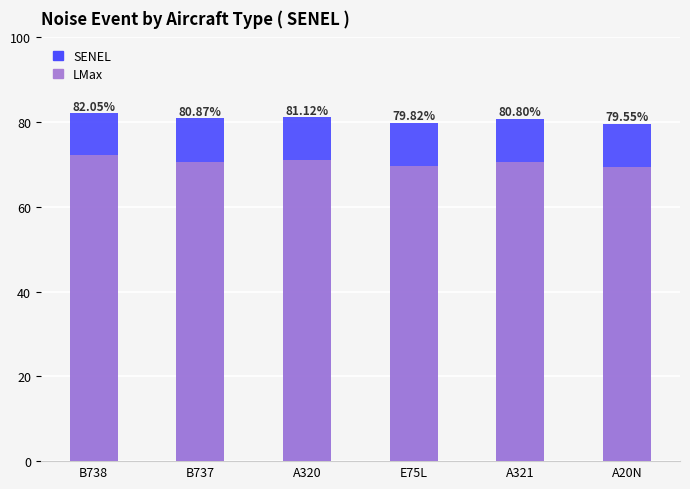

Reading right to left, extract all data points from this chart.

SENEL: 79.5	80.8	79.8	81.1	80.9	82.0
LMax: 69.3	70.6	69.7	71.2	70.7	72.3